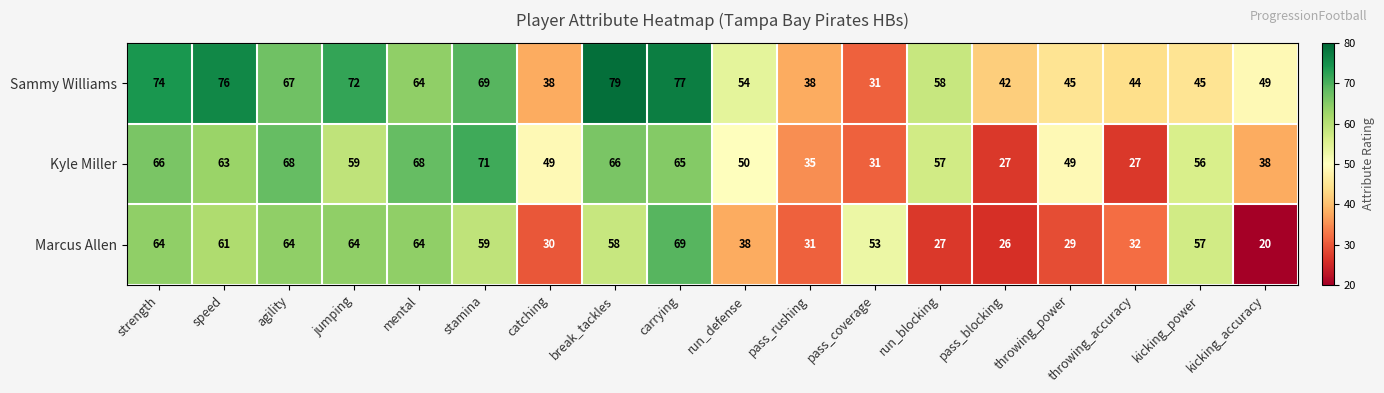

At which label does Sammy Williams reach its peak?

break_tackles